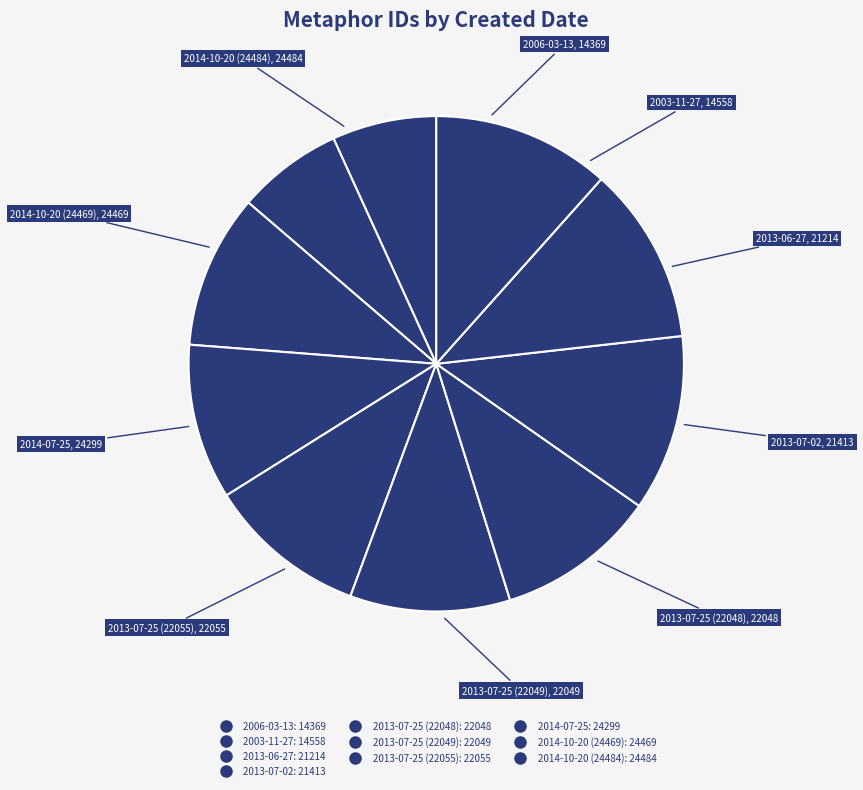

Rank the categories by value from lowest to highest.

2006-03-13, 2003-11-27, 2013-06-27, 2013-07-02, 2013-07-25 (22048), 2013-07-25 (22049), 2013-07-25 (22055), 2014-07-25, 2014-10-20 (24469), 2014-10-20 (24484)